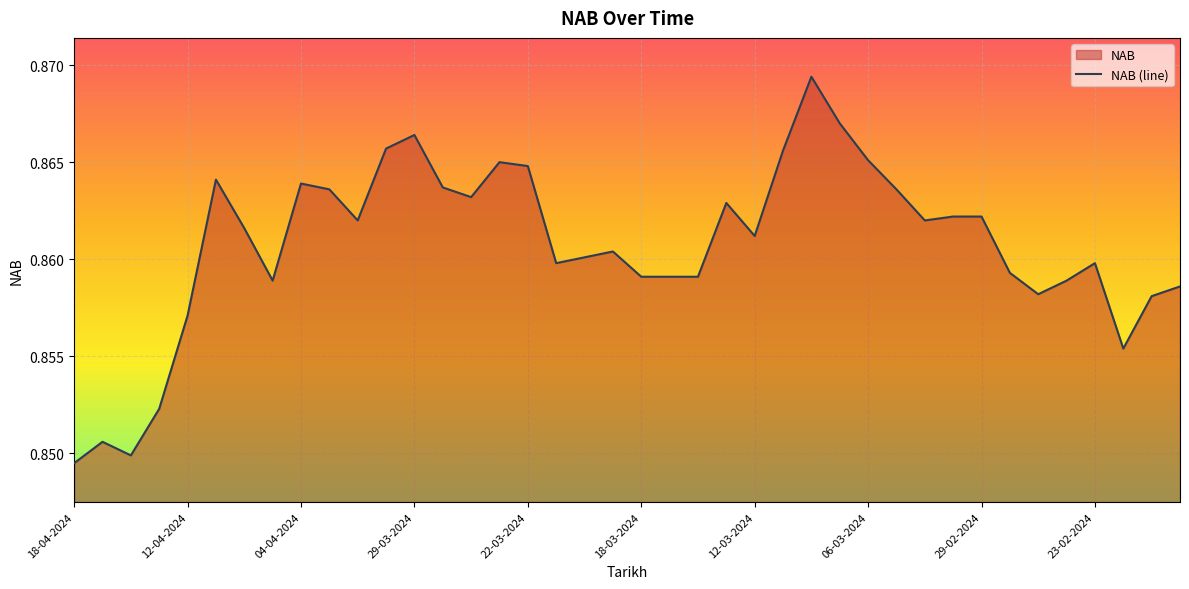

How many points are lower than both their immediate neighbors (excluding endpoints)?

9